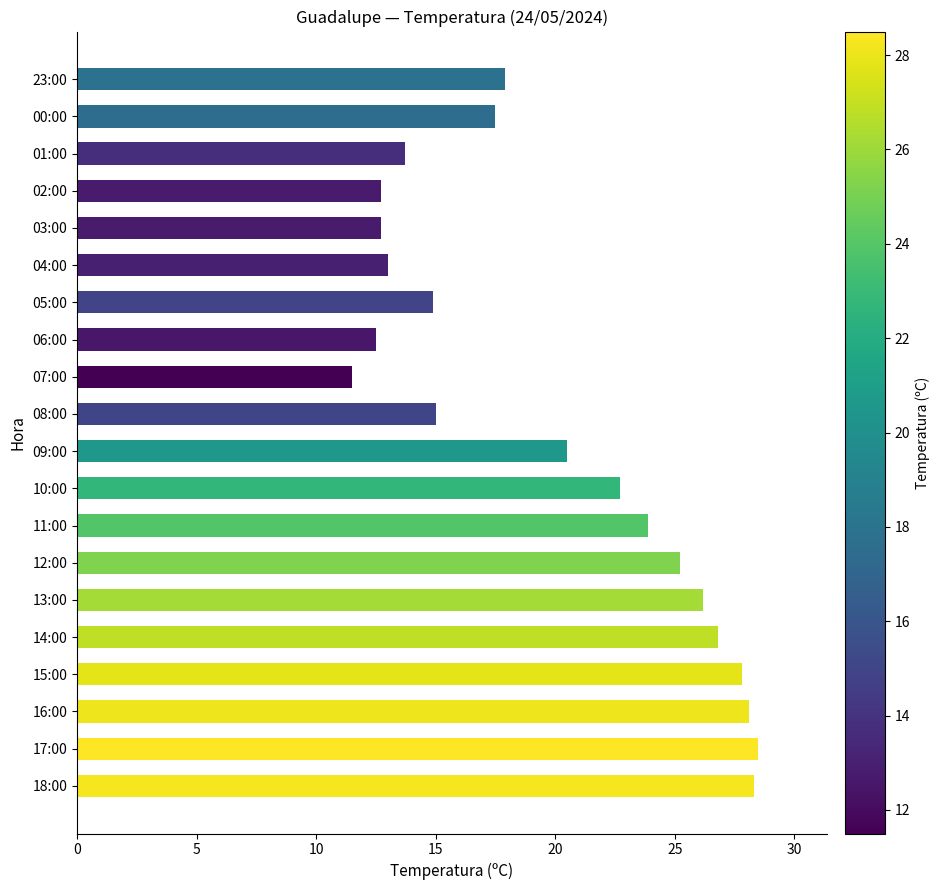

The value at 10:00 is 35.1. True or false?

False